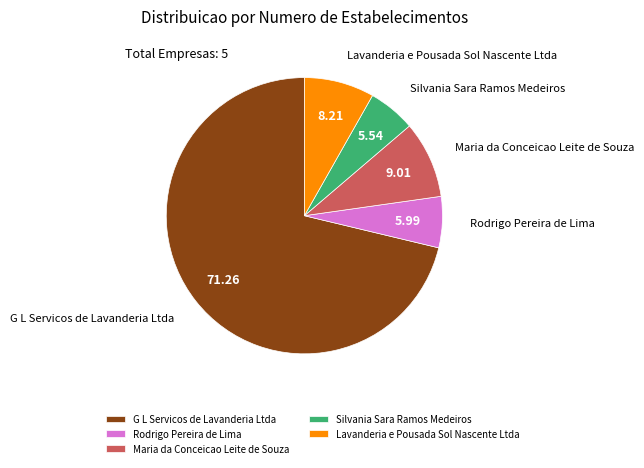

How many segments does this pie chart have?

5